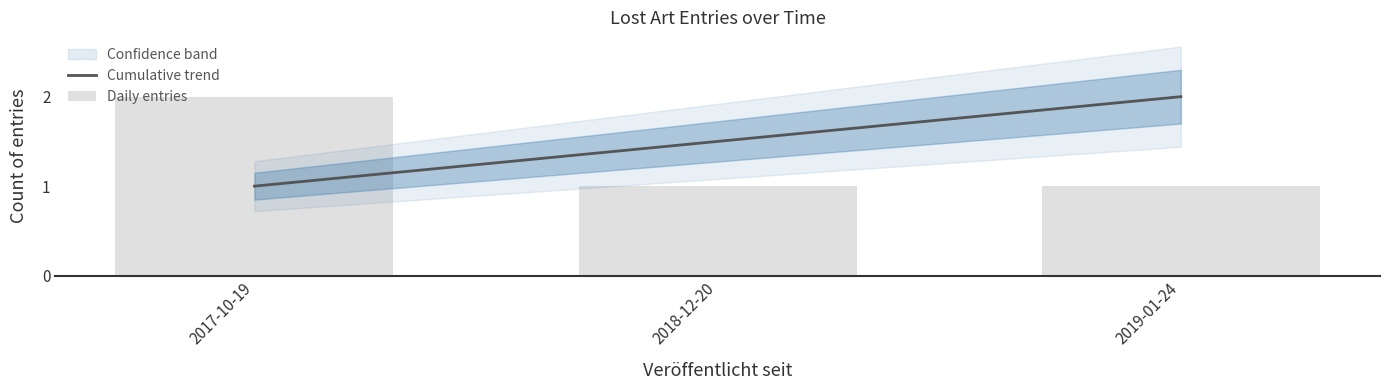

Rank the series by their average value, from lowest to highest.

Daily entries, Cumulative trend